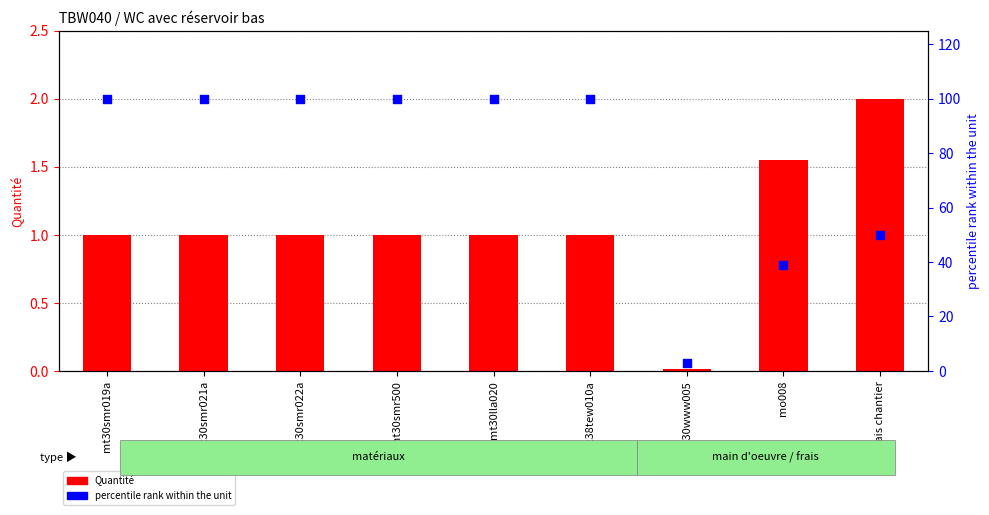

What is the total value across all series at mt30smr019a?

101.0